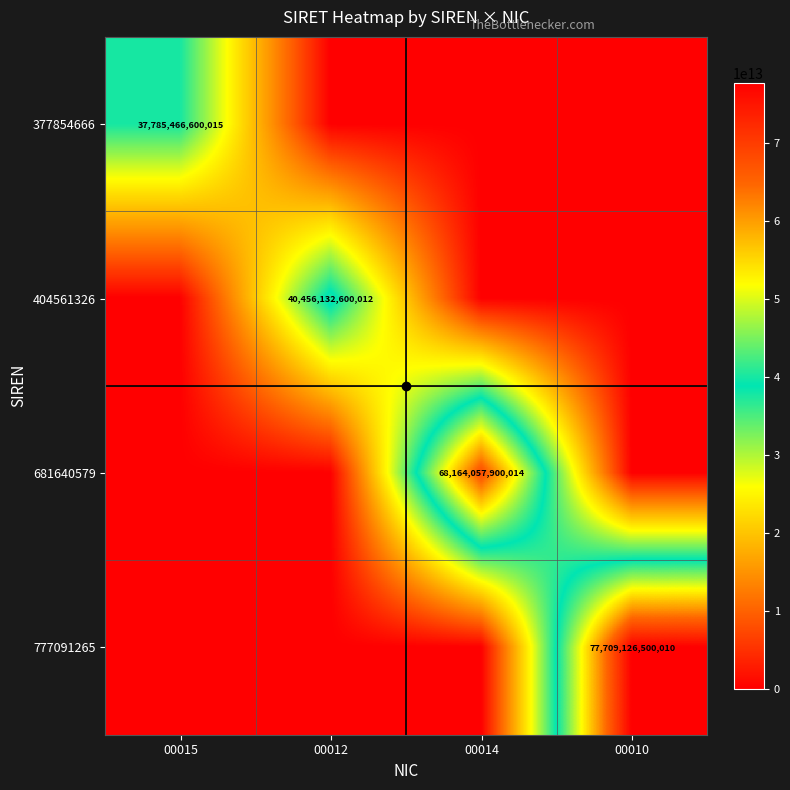

Is the value of 404561326 at 00012 greater than the value of 377854666 at 00015?

Yes